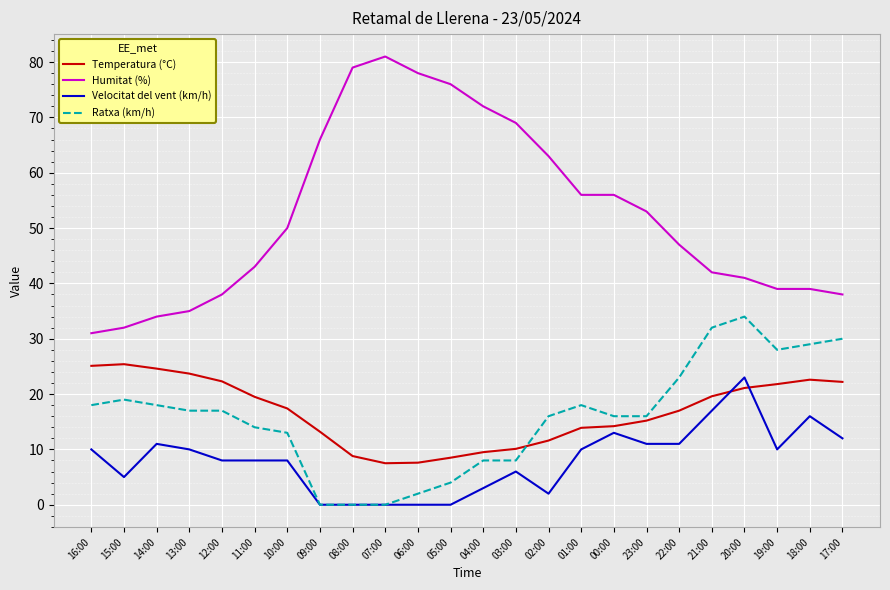

Is it true that Temperatura (°C) equals 21.8 at 19:00?

True